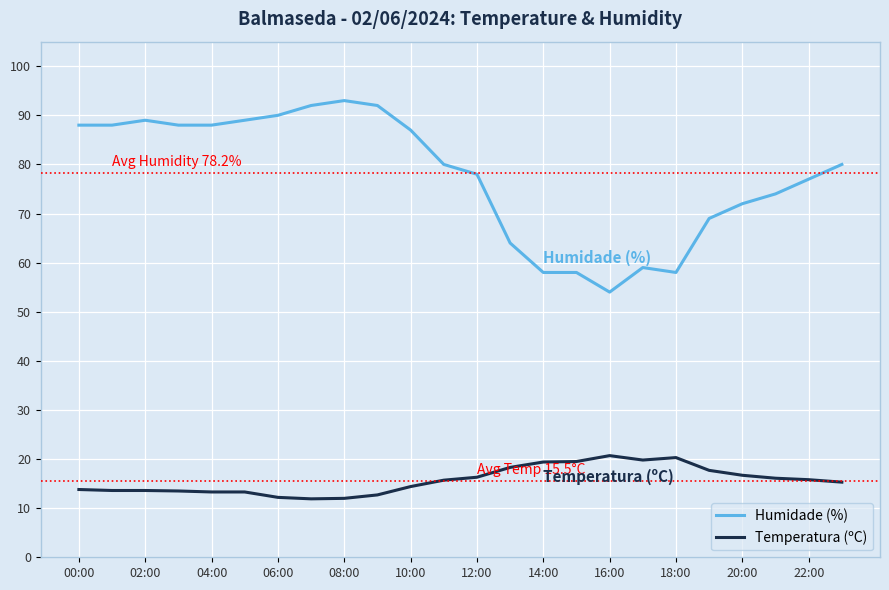

Which series has the largest range (max minus min)?

Humidade (%)